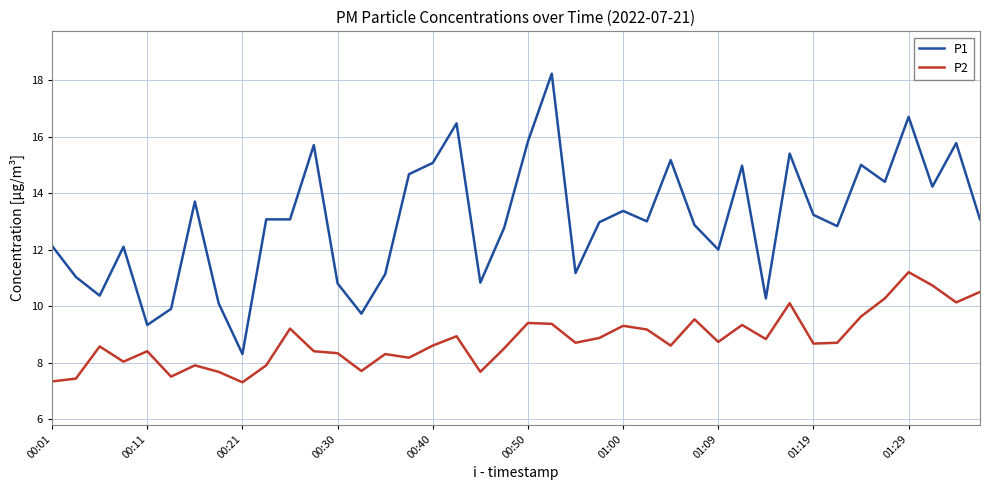

True or false: P2 and P1 intersect in this chart.

False